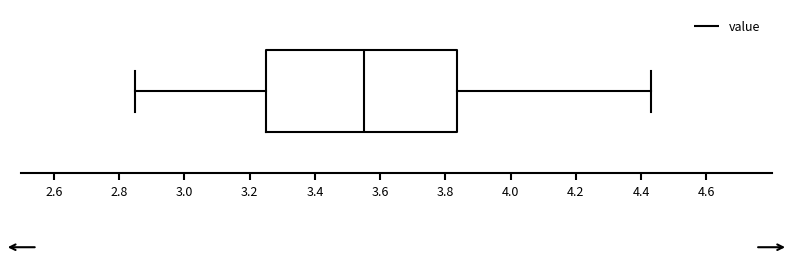

Read this box plot against the x-axis: the position of the median line, the range covered by the box, and the ends of both whiskers. The values are not printed on the chart, so give them approximately, as read against the axis.

median 3.56, box 3.26 to 3.84, whiskers 2.86 to 4.44